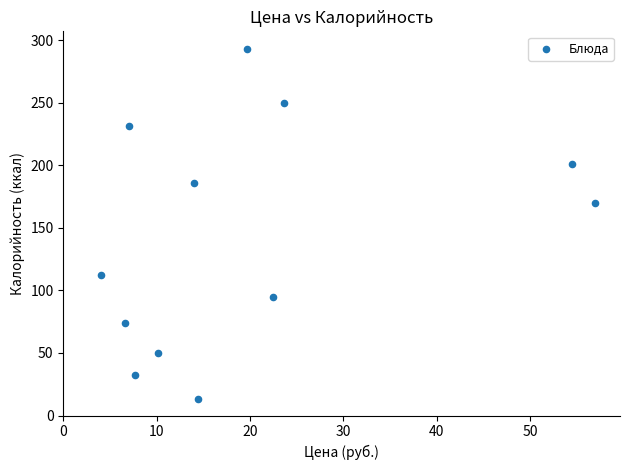

What is the average X value?

20.1